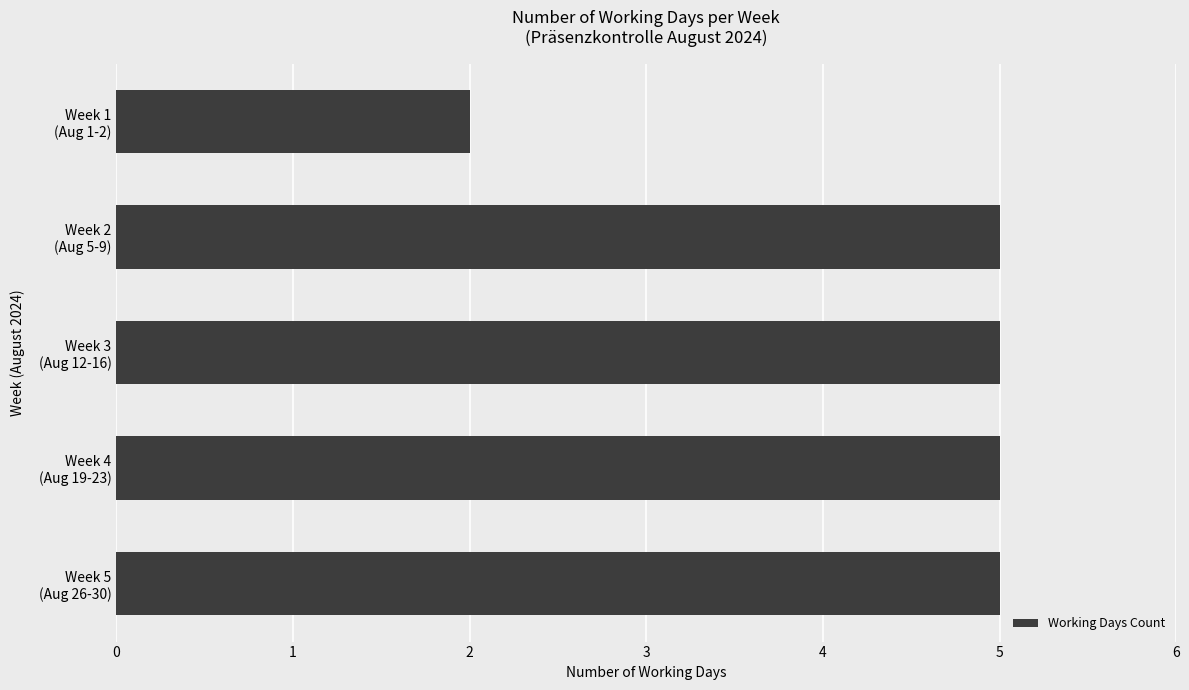

How many categories are shown in the chart?

5